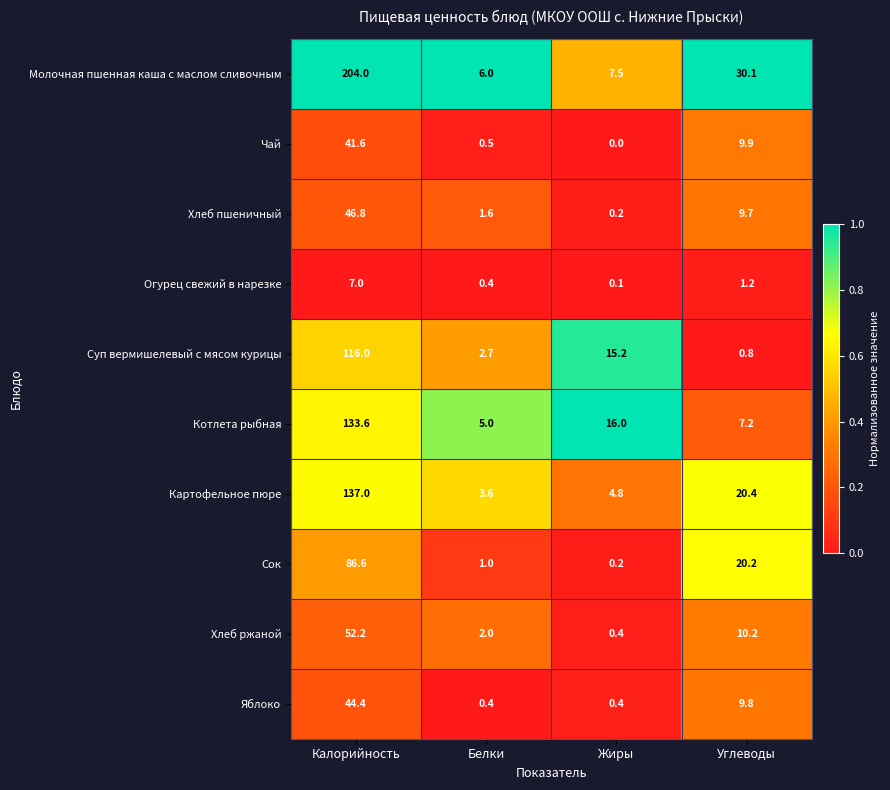

At which category does the chart reach its peak across all series?

Калорийность